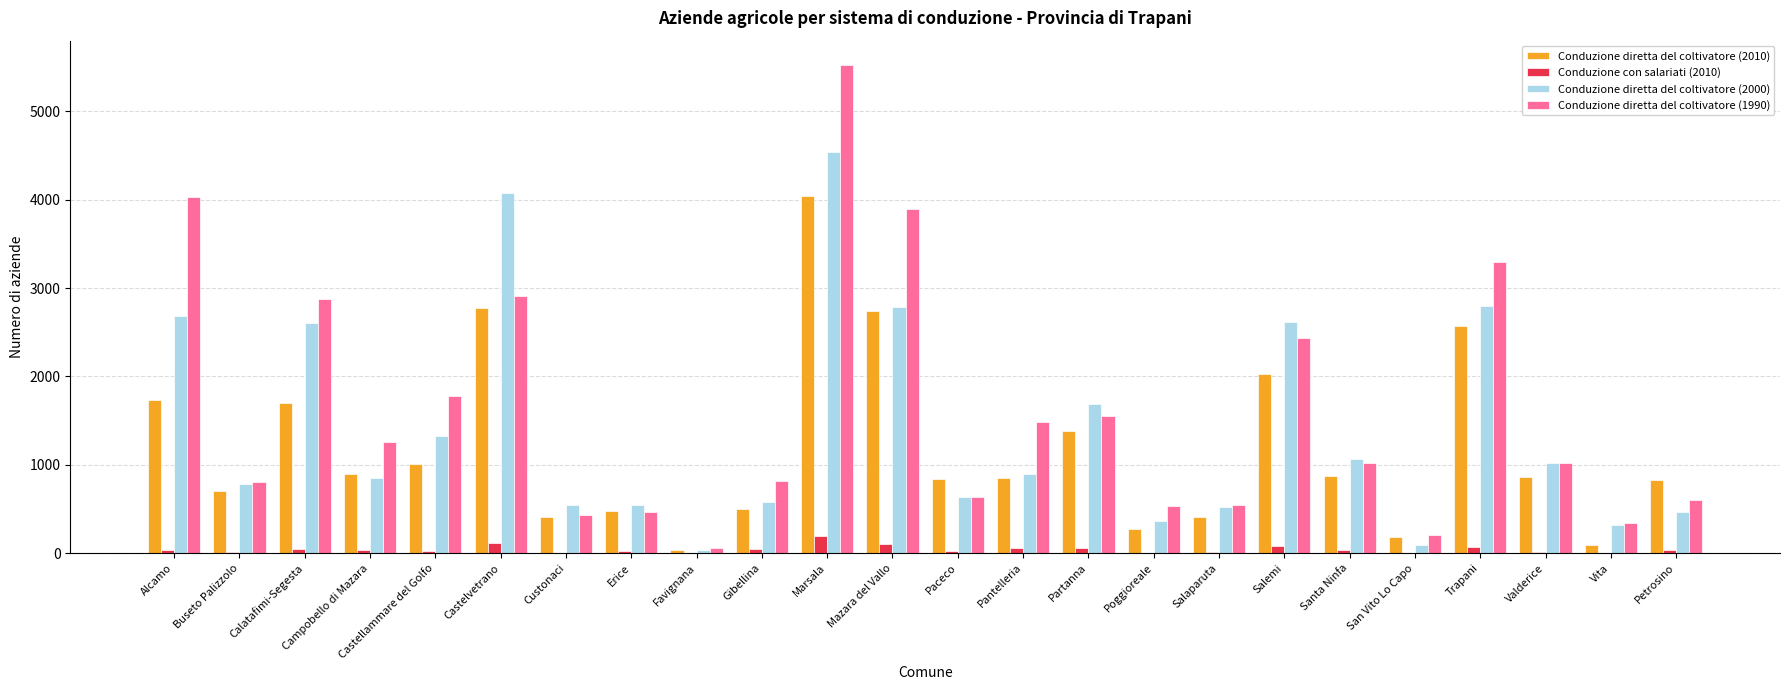

Is the value of Conduzione diretta del coltivatore (1990) at Custonaci greater than the value of Conduzione diretta del coltivatore (2000) at Erice?

No